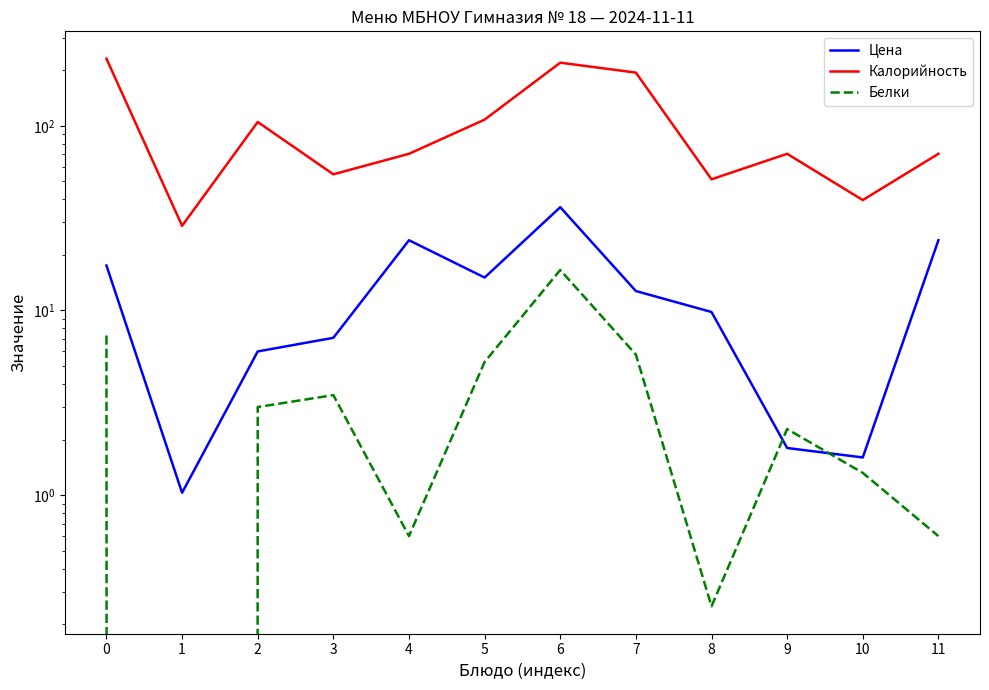

At which category is the sum across all series the highest?

6